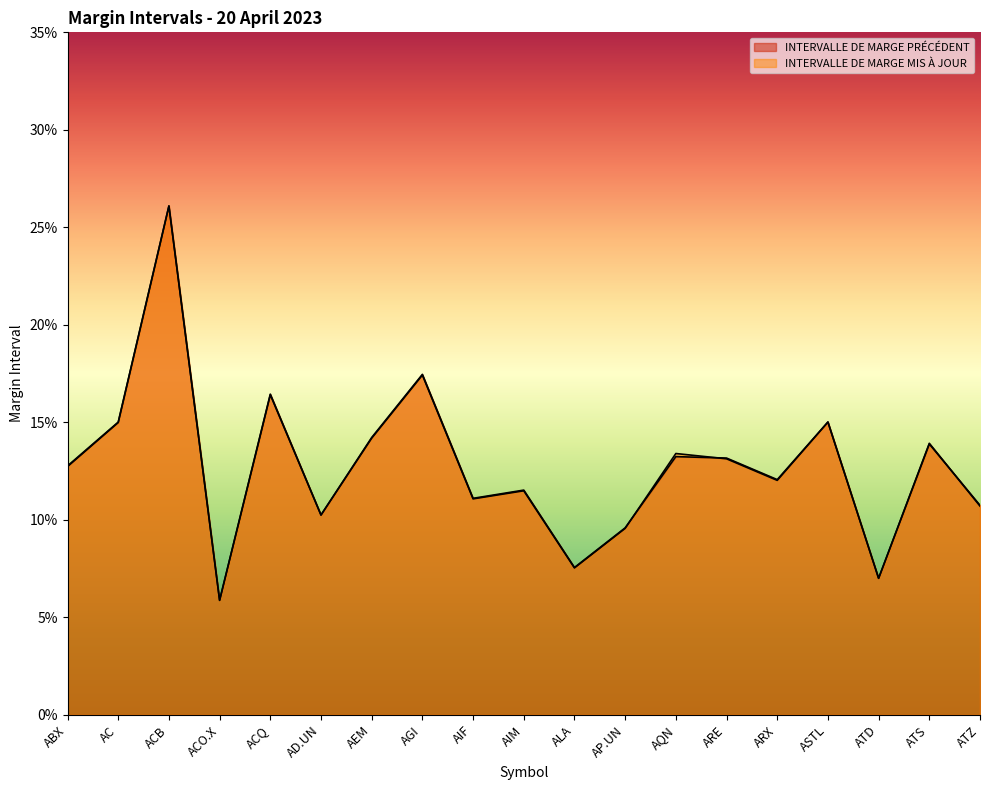

Reading left to right, list all the values displayed in this chart.

INTERVALLE DE MARGE PRÉCÉDENT: ABX=0.1	AC=0.2	ACB=0.3	ACO.X=0.1	ACQ=0.2	AD.UN=0.1	AEM=0.1	AGI=0.2	AIF=0.1	AIM=0.1	ALA=0.1	AP.UN=0.1	AQN=0.1	ARE=0.1	ARX=0.1	ASTL=0.2	ATD=0.1	ATS=0.1	ATZ=0.1
INTERVALLE DE MARGE MIS À JOUR: ABX=0.1	AC=0.1	ACB=0.3	ACO.X=0.1	ACQ=0.2	AD.UN=0.1	AEM=0.1	AGI=0.2	AIF=0.1	AIM=0.1	ALA=0.1	AP.UN=0.1	AQN=0.1	ARE=0.1	ARX=0.1	ASTL=0.2	ATD=0.1	ATS=0.1	ATZ=0.1